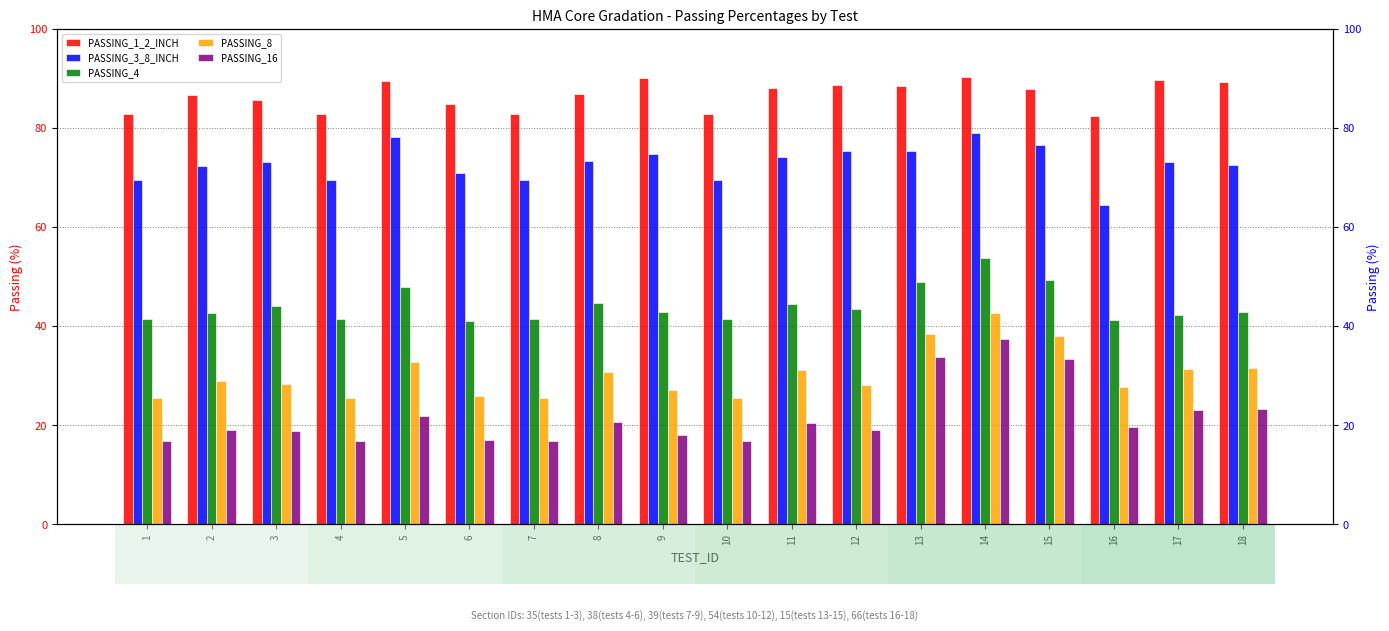

List the series in order of their peak value, highest first.

PASSING_1_2_INCH, PASSING_3_8_INCH, PASSING_4, PASSING_8, PASSING_16